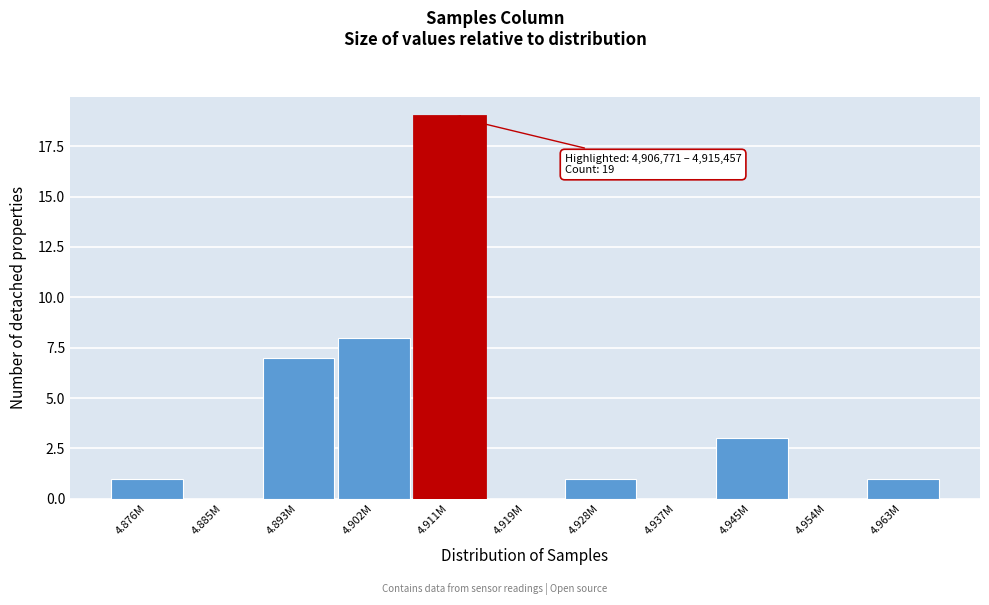

Reading left to right, transcribe all the data shown in this chart.

4.876M=1	4.885M=0	4.893M=7	4.902M=8	4.911M=19	4.919M=0	4.928M=1	4.937M=0	4.945M=3	4.954M=0	4.963M=1